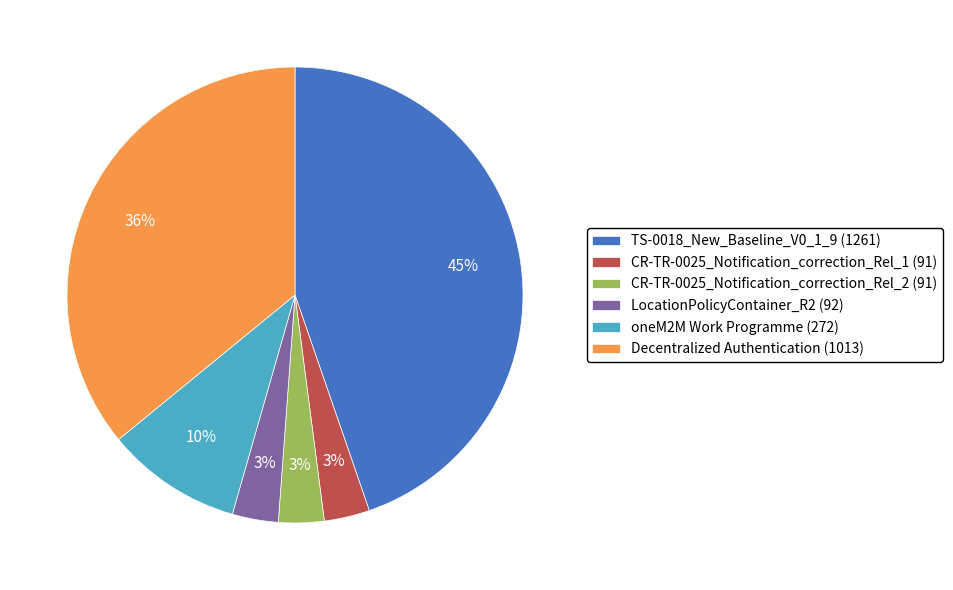

Count the number of slices in the pie.

6